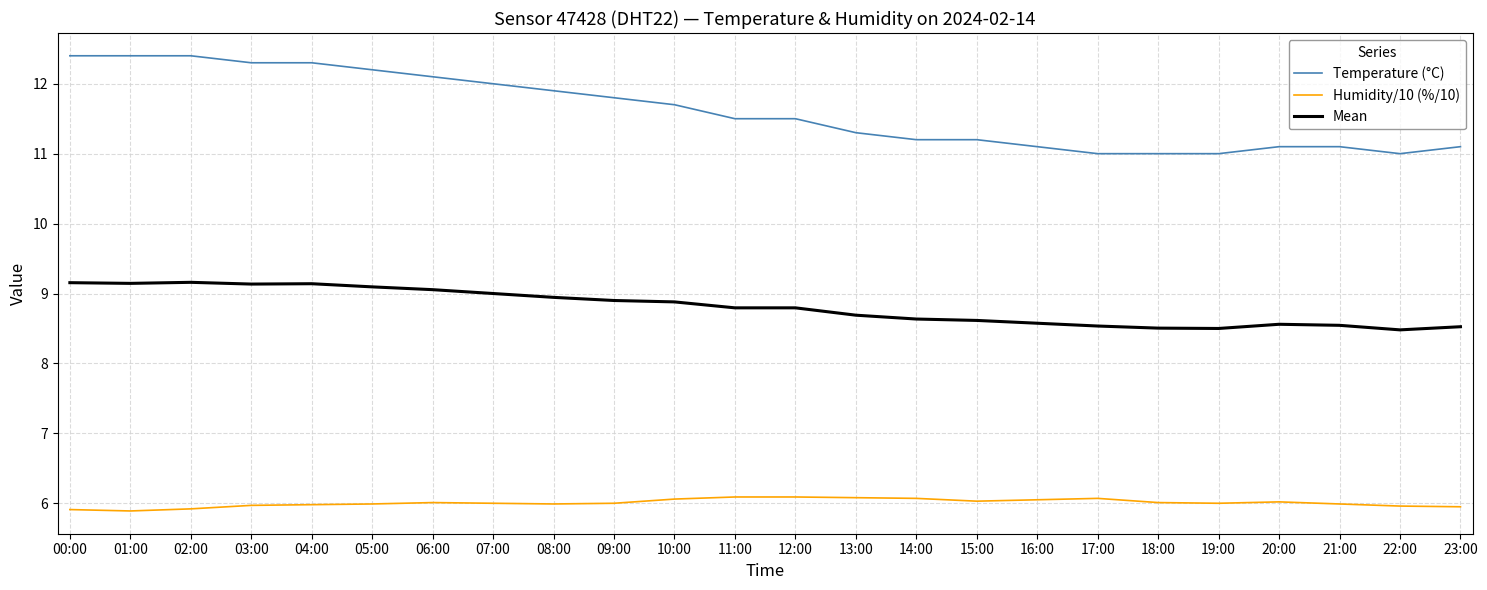

What are all the series names shown in the legend?

Temperature (°C), Humidity/10 (%/10), Mean